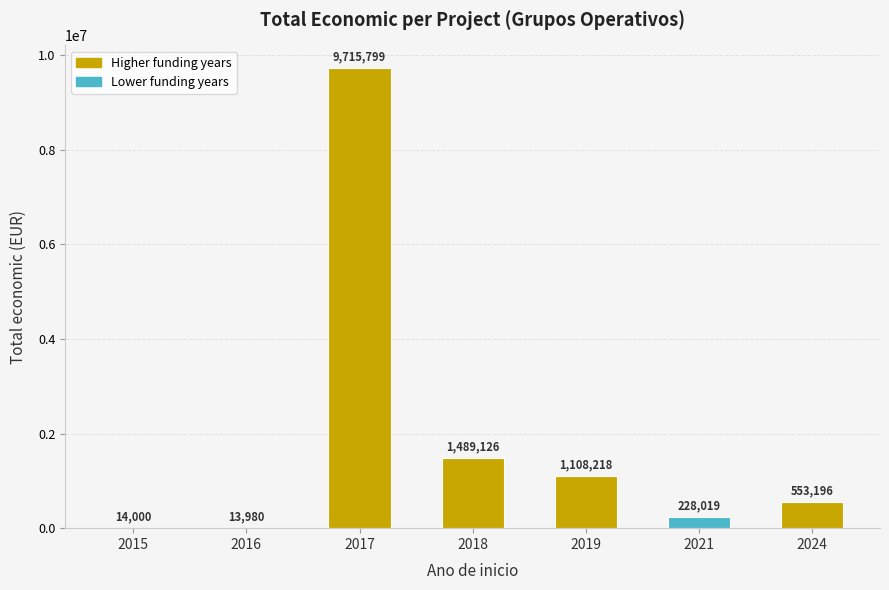

The value at 2016 is 13980. True or false?

True